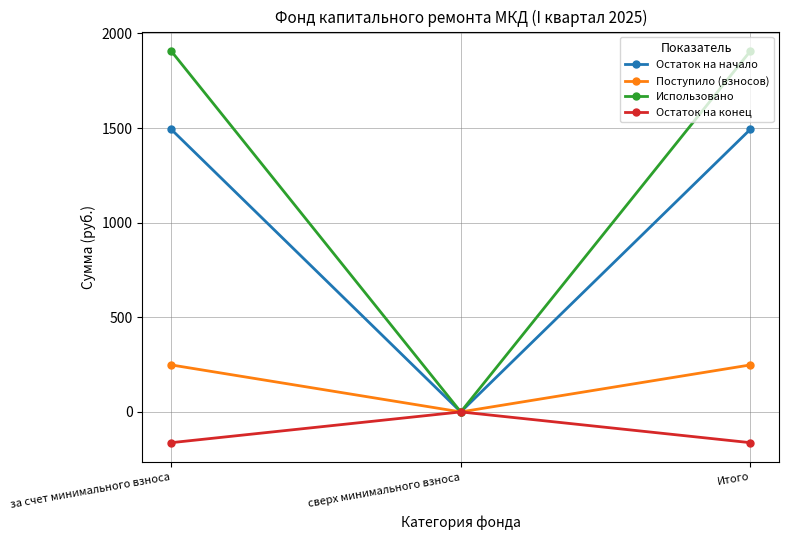

What is the spread (max minus min) of values at за счет минимального взноса?

2069.2